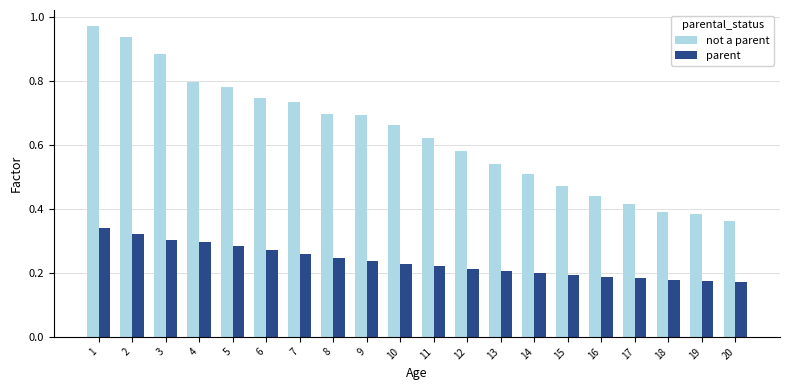

Between 3 and 20, which series saw the biggest shift?

not a parent